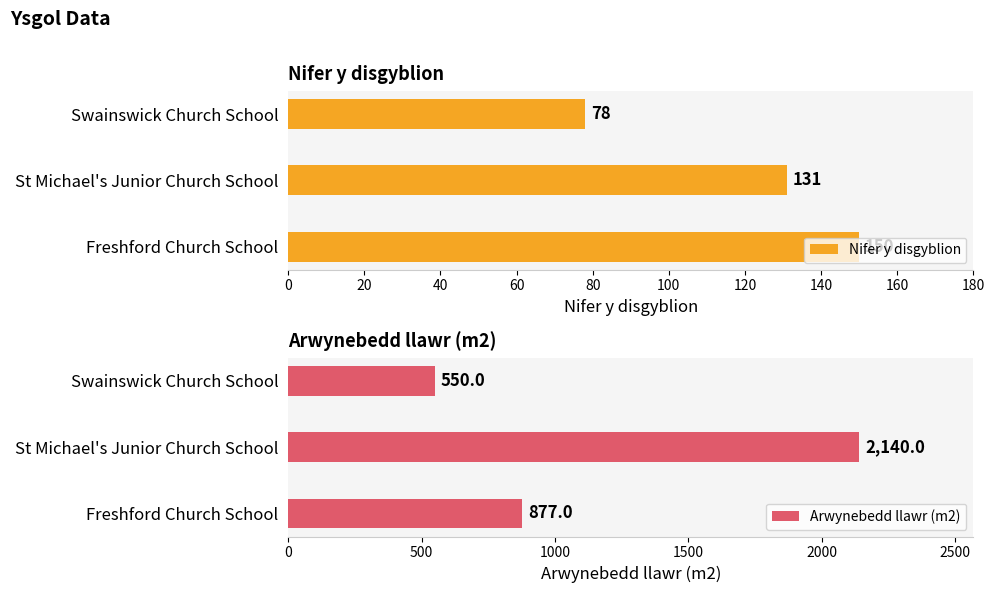

Are the bars horizontal?

Yes